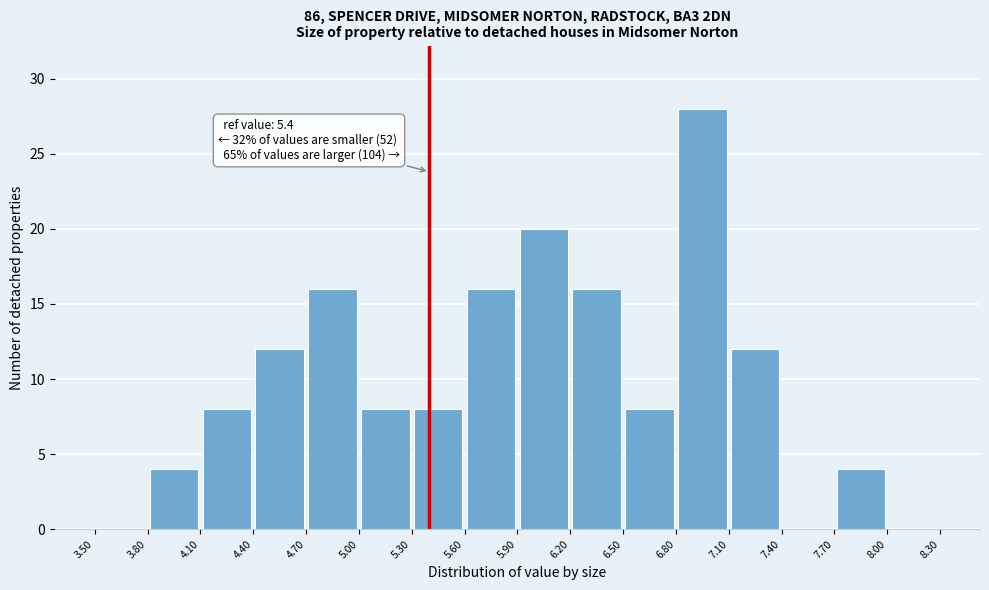

Over which range of the x-axis is the bar tallest?

6.80 to 7.10